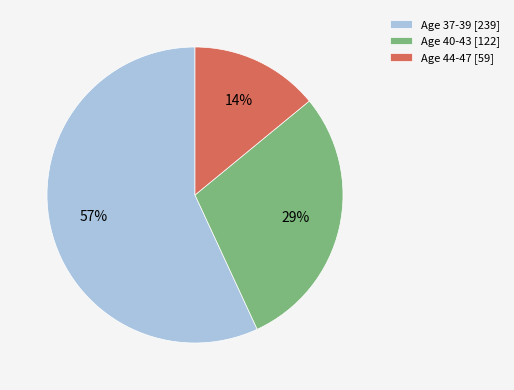

How many segments does this pie chart have?

3